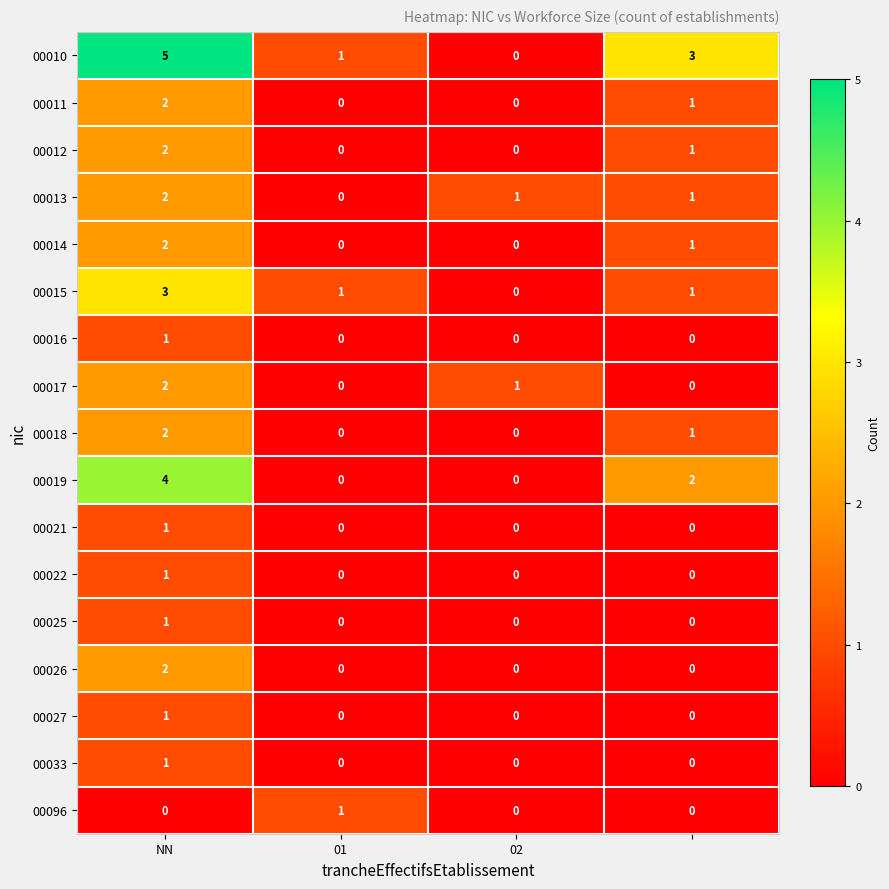

What is the sum of all 00014 values?

3